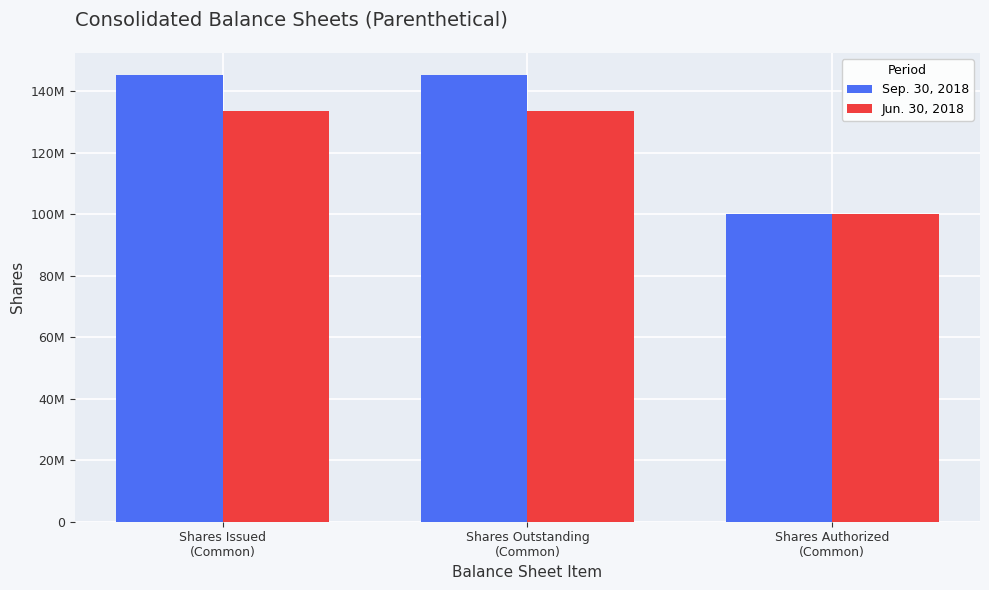

Rank the series at Shares Authorized
(Common) from lowest to highest value.

Sep. 30, 2018, Jun. 30, 2018